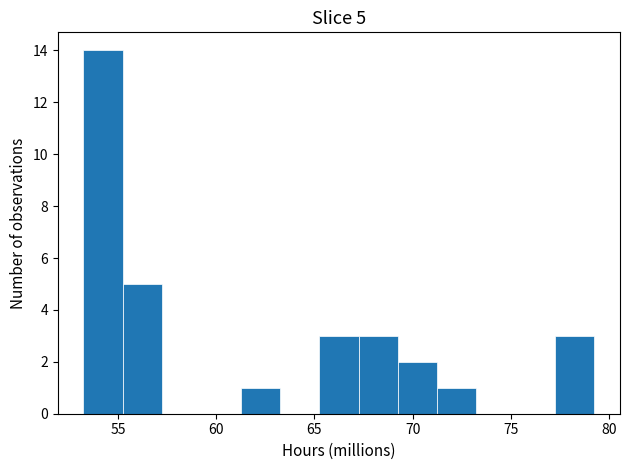

Which range on the x-axis has the tallest bar?

53.0 to 55.0